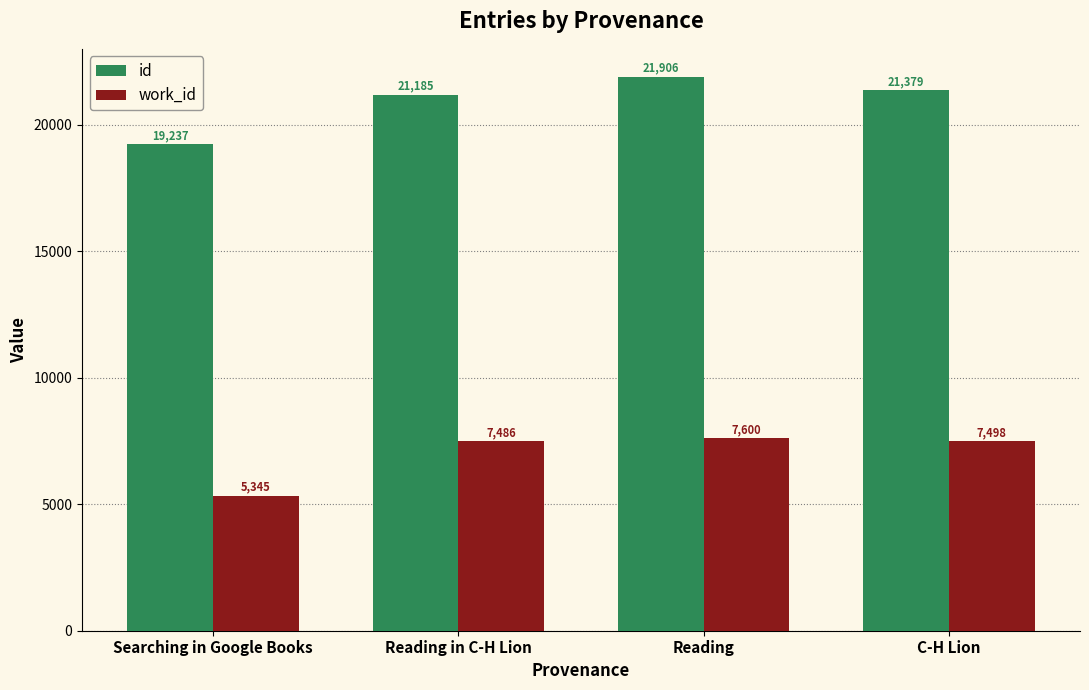

How many values in the work_id series are below 7498?

2